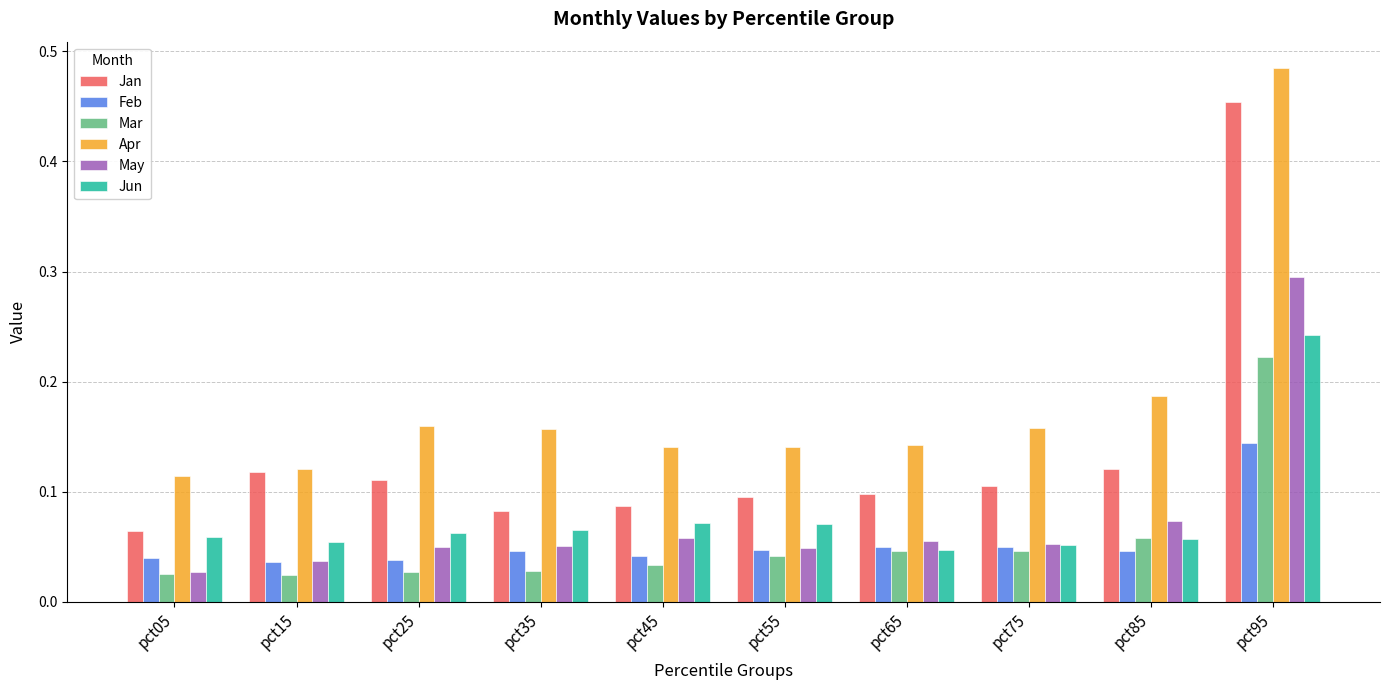

Which category has the lowest value in the Jan series?

pct05